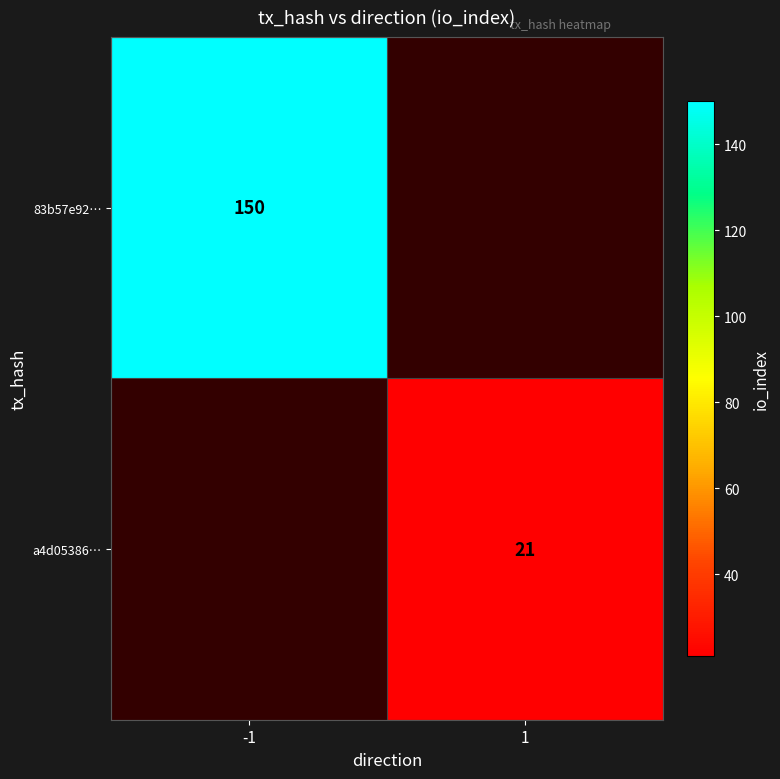

What is the greatest value displayed?

150.0